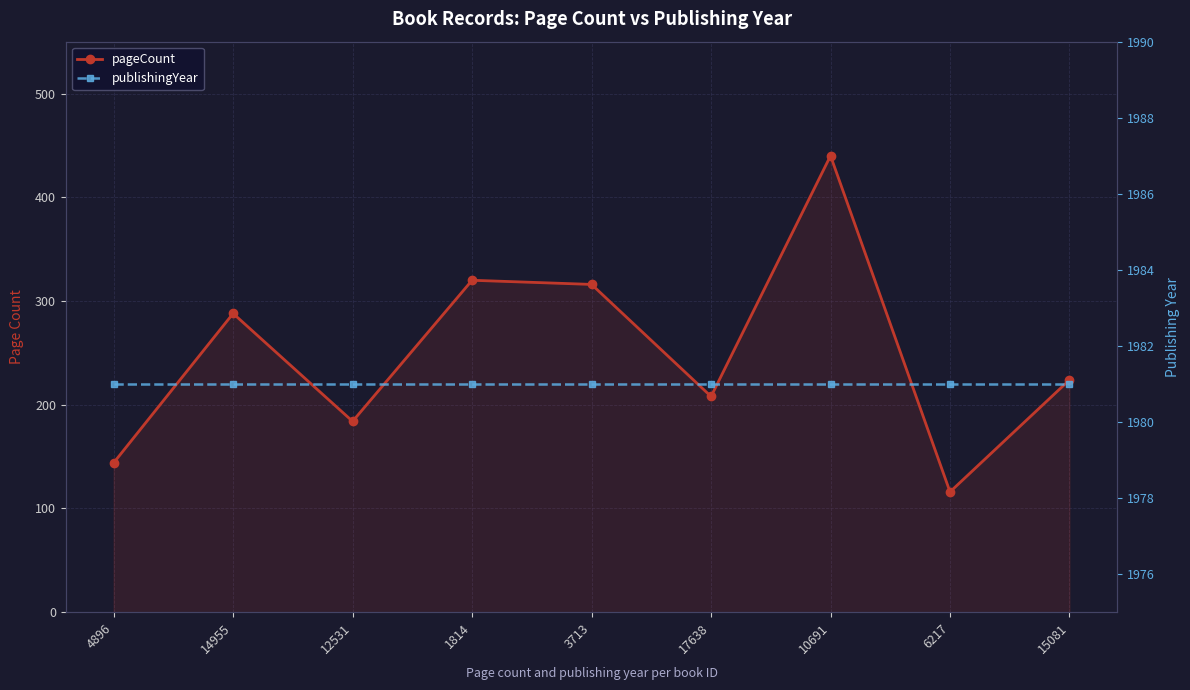

True or false: pageCount and publishingYear intersect in this chart.

False